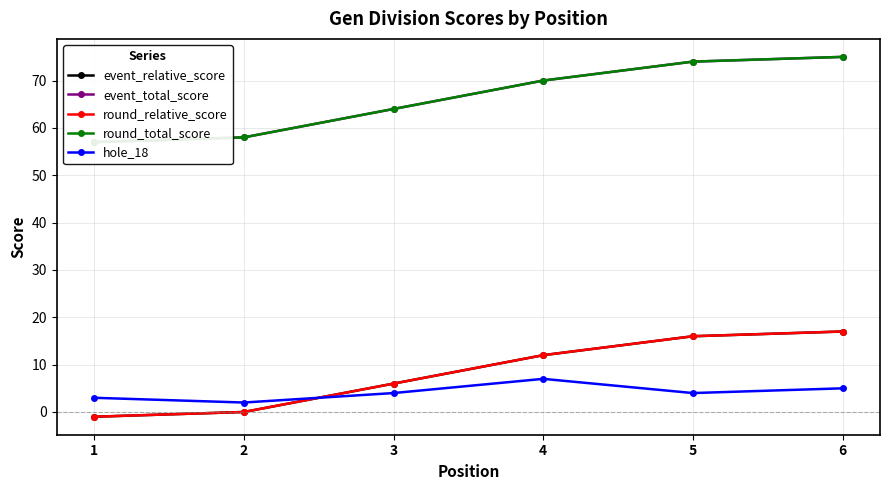

What value does the round_relative_score series have at 5, to the nearest 5?

15